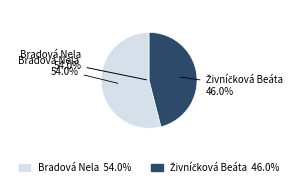

What percentage is the Bradová Nela slice, to the nearest percent?

54%